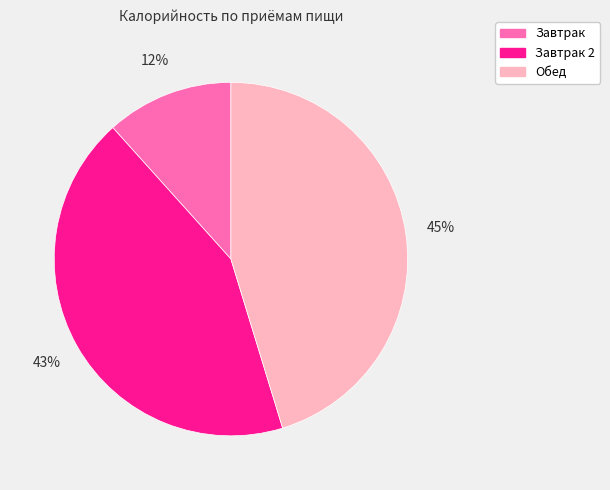

To the nearest percent, what is the difference between the Обед and Завтрак 2 slice percentages?

2%